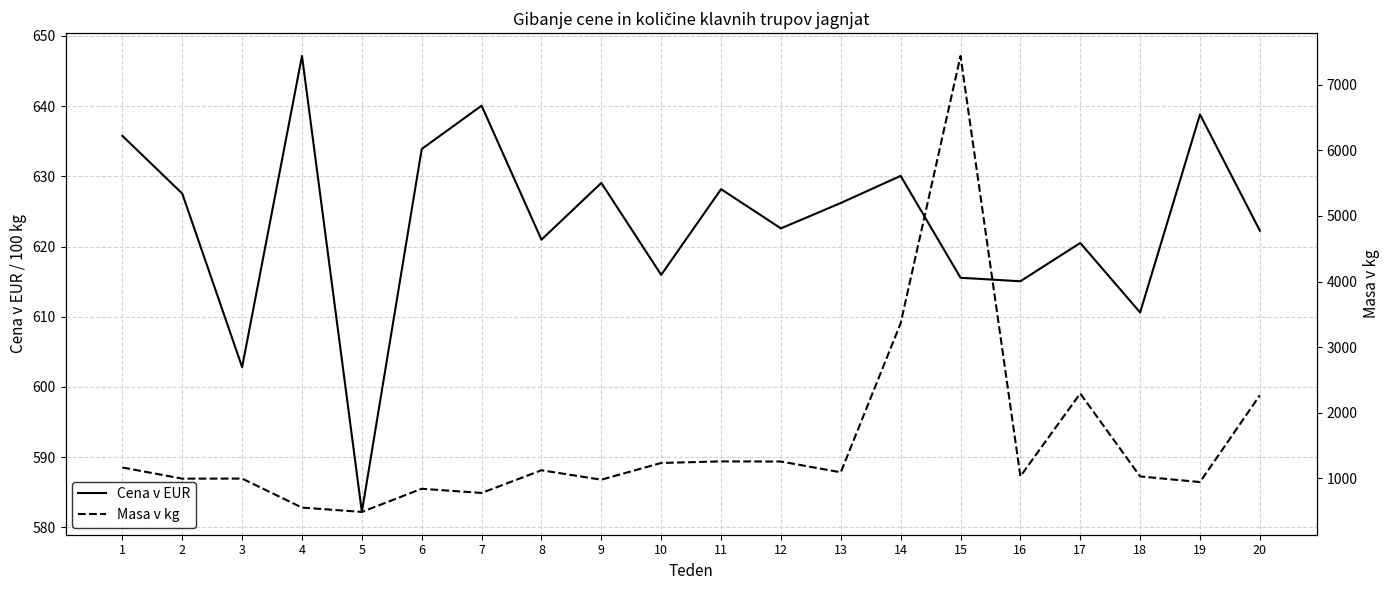

Where does the Masa v kg series first go above 1094?

1